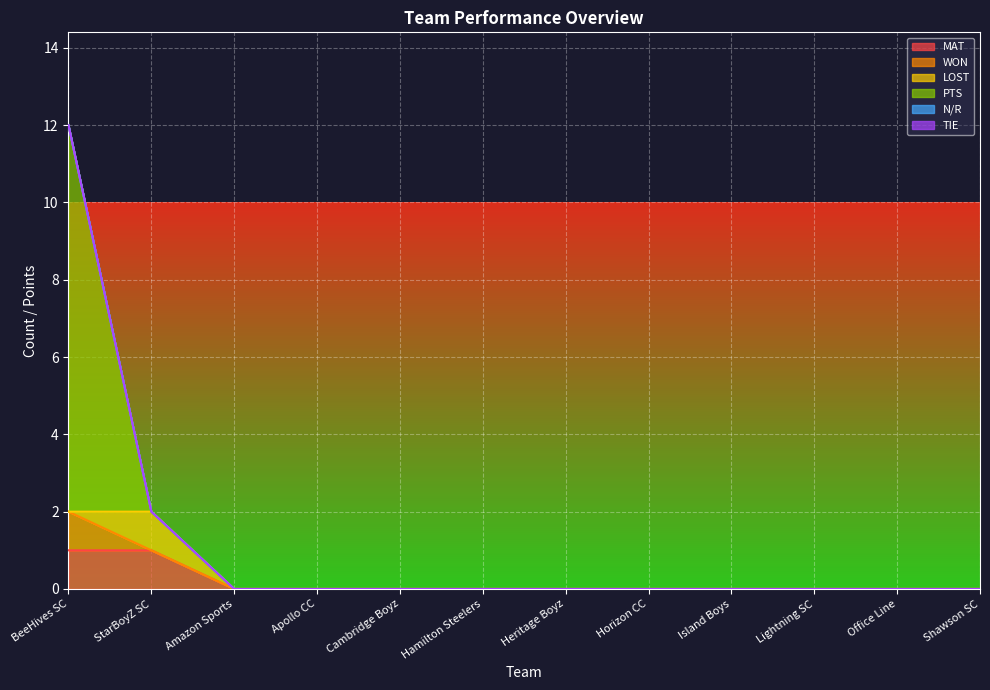

What is the maximum value shown in the chart?

12